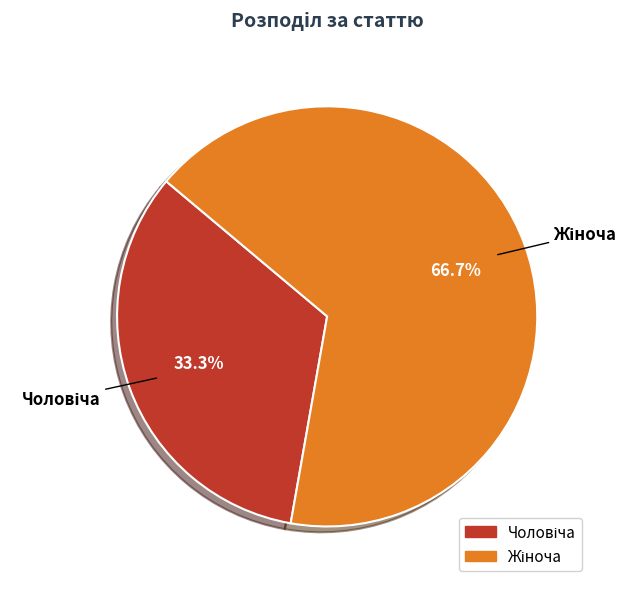

Is there a majority slice in this chart?

Yes